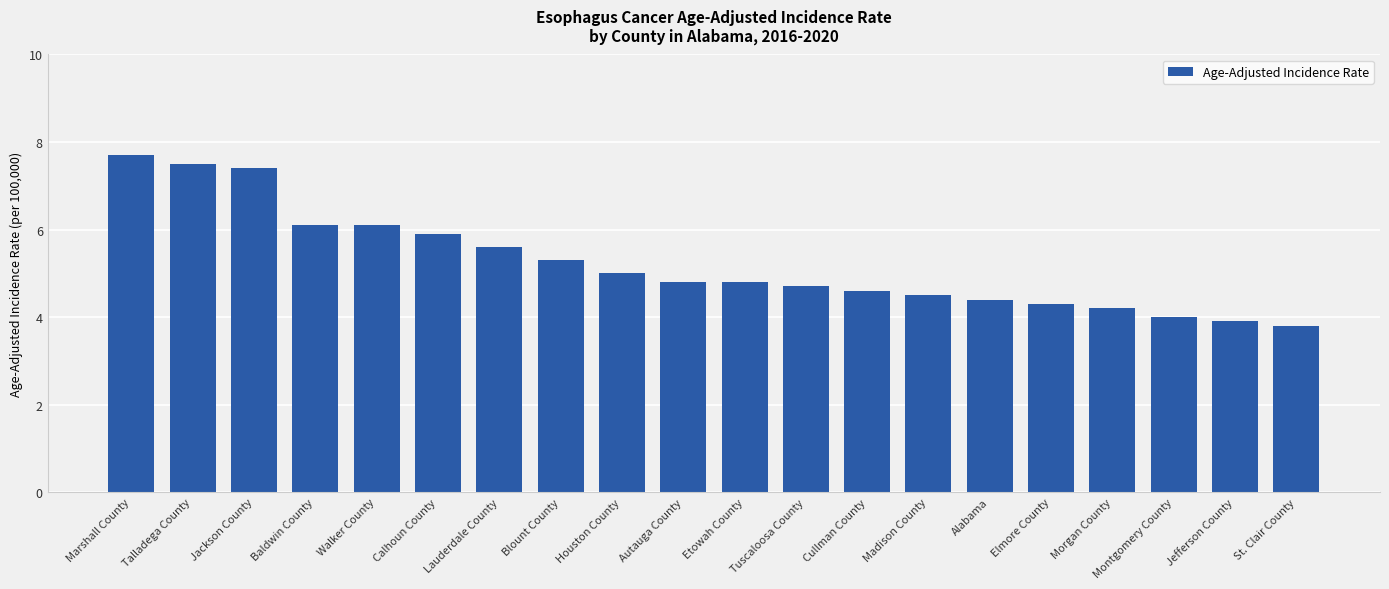

Reading left to right, transcribe all the data shown in this chart.

7.7	7.5	7.4	6.1	6.1	5.9	5.6	5.3	5.0	4.8	4.8	4.7	4.6	4.5	4.4	4.3	4.2	4.0	3.9	3.8